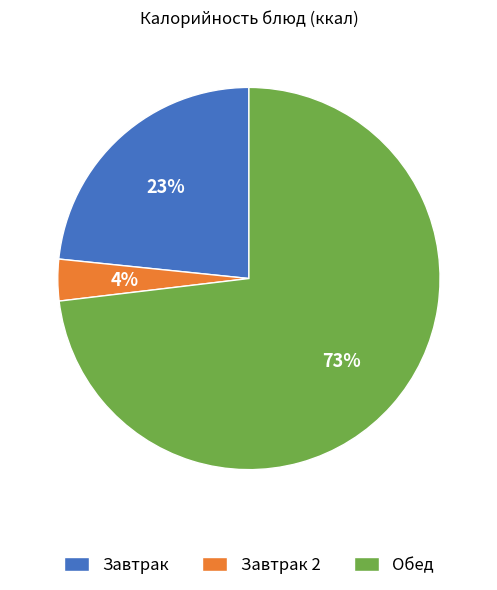

To the nearest percent, what is the difference between the Обед and Завтрак slice percentages?

50%